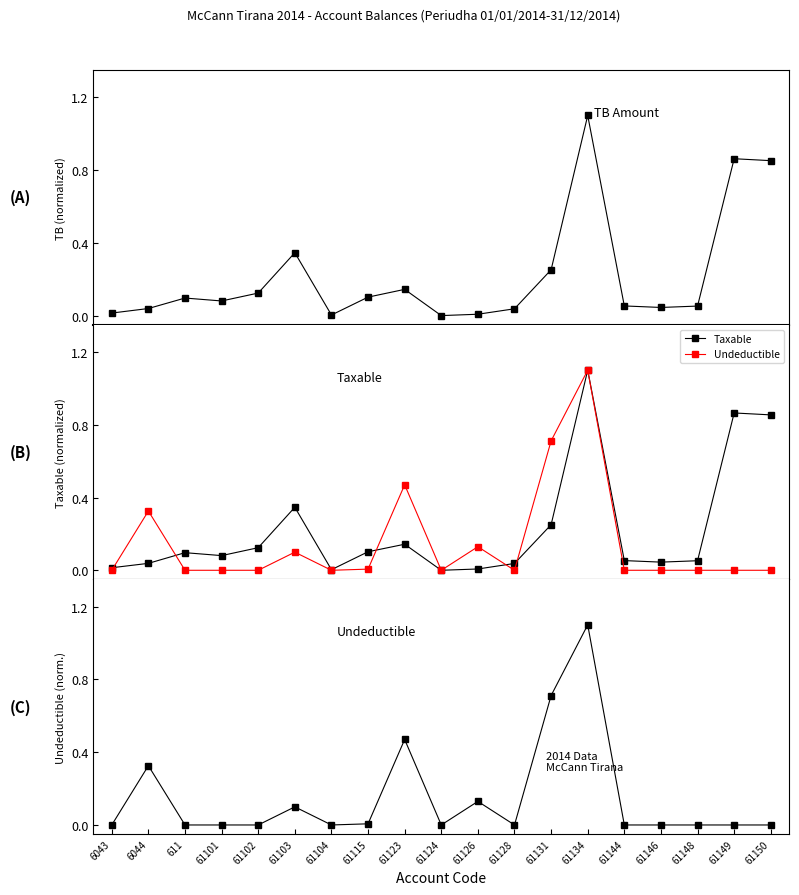

Where is Taxable nearest to the value 0?

61124